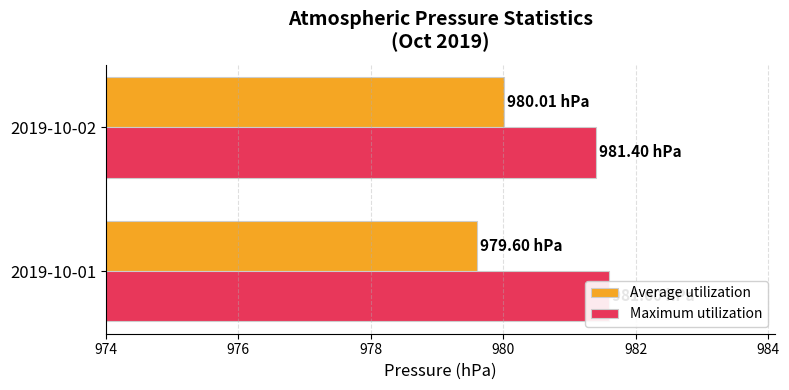

How many bars are there in total?

4